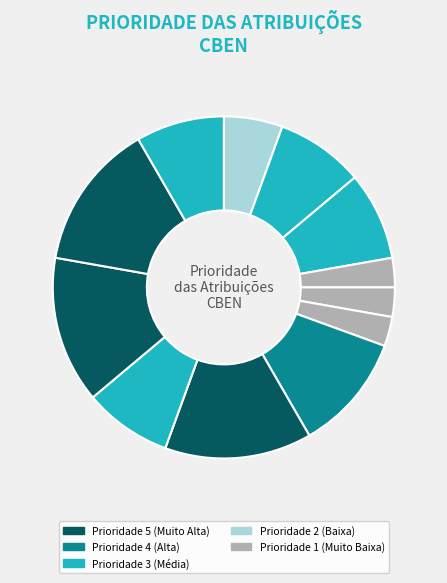

How many segments does this pie chart have?

12